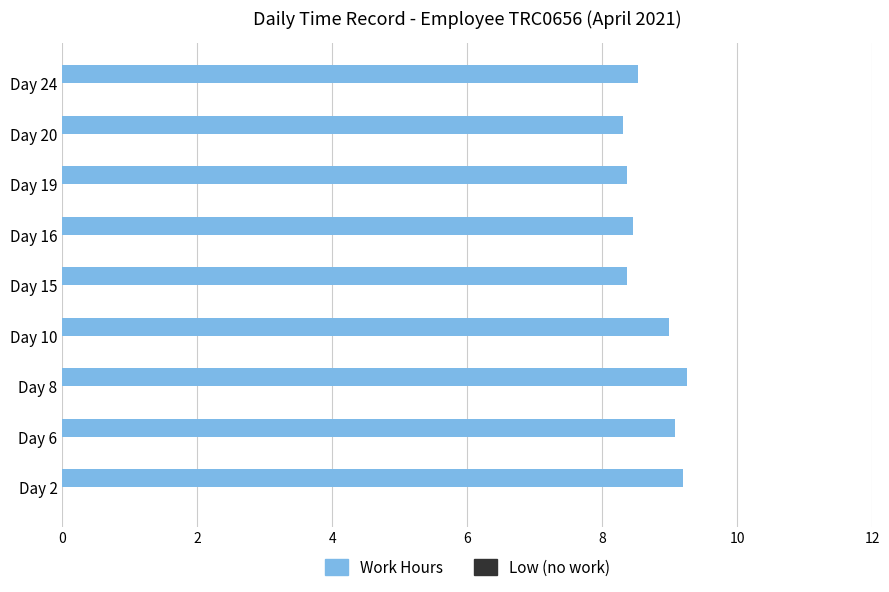

What is the smallest value displayed?

8.3